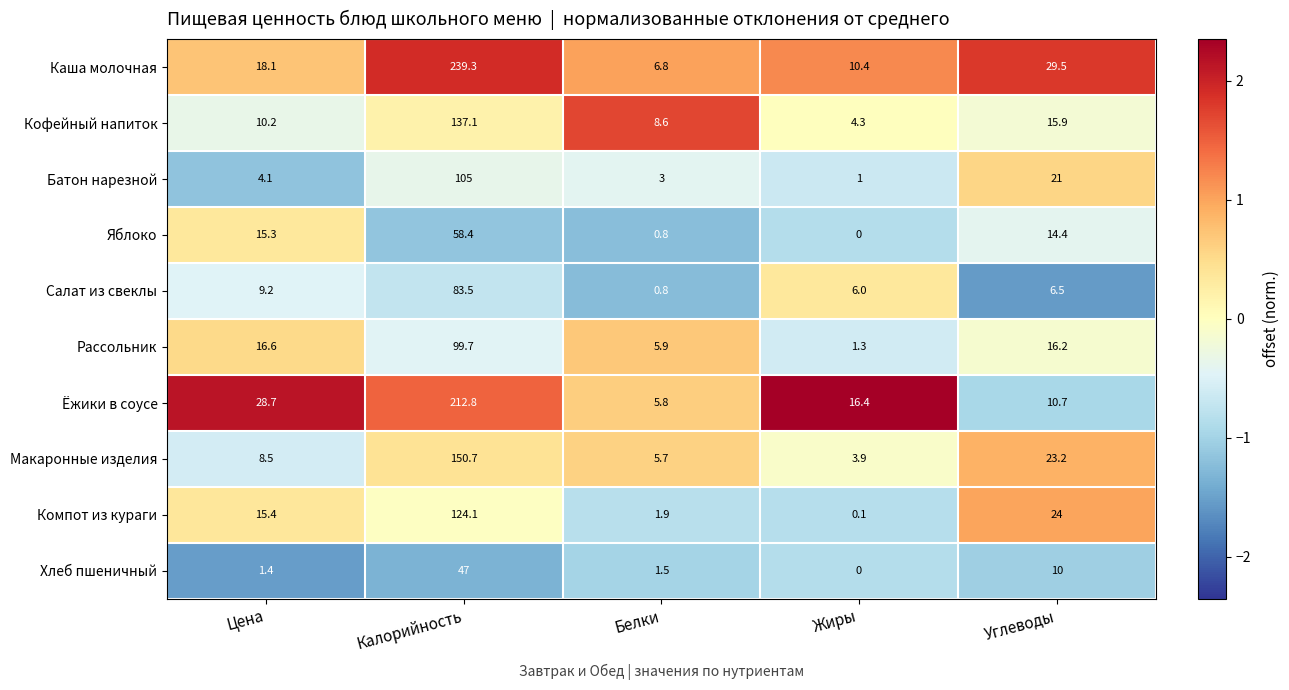

Count the number of data series in this chart.

10